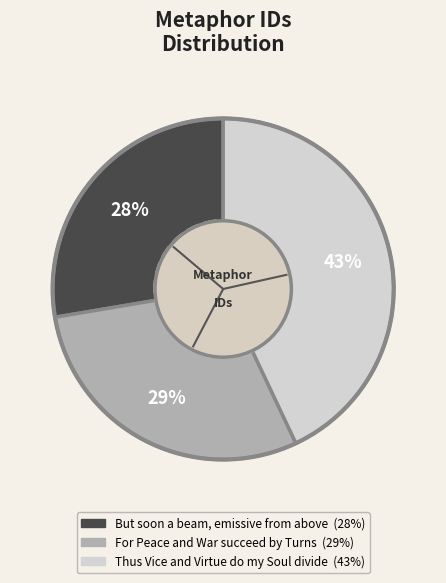

Is it true that For Peace and War succeed by Turns is 29% of the pie?

True